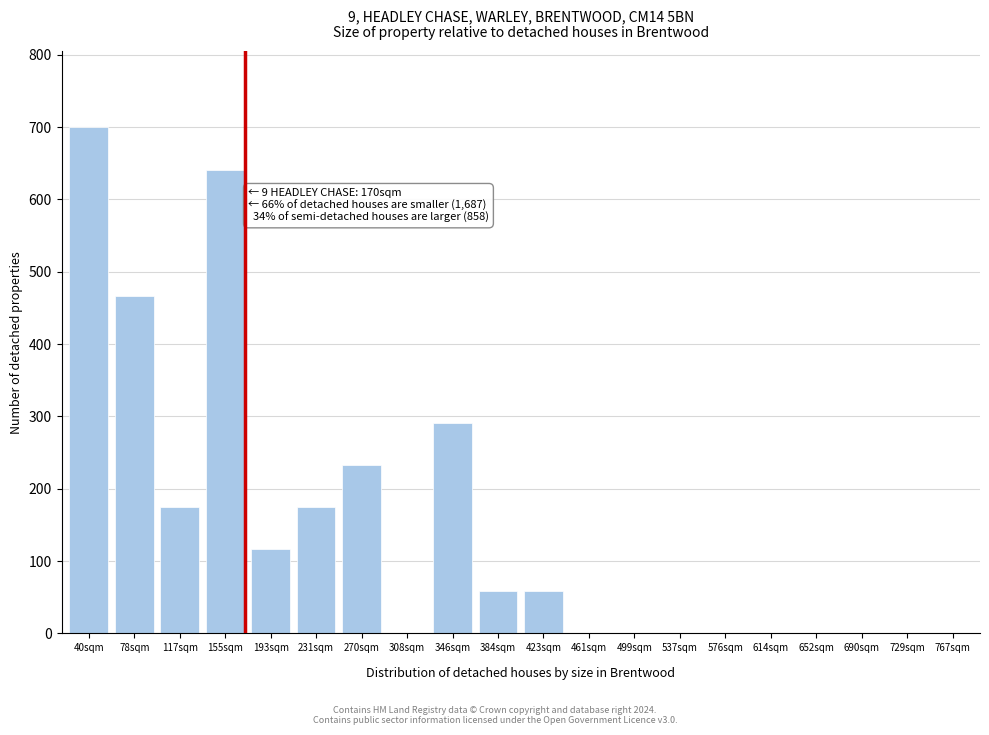

Reading left to right, transcribe all the data shown in this chart.

40sqm=700	78sqm=466	117sqm=175	155sqm=641	193sqm=116	231sqm=175	270sqm=233	308sqm=0	346sqm=291	384sqm=58	423sqm=58	461sqm=0	499sqm=0	537sqm=0	576sqm=0	614sqm=0	652sqm=0	690sqm=0	729sqm=0	767sqm=0